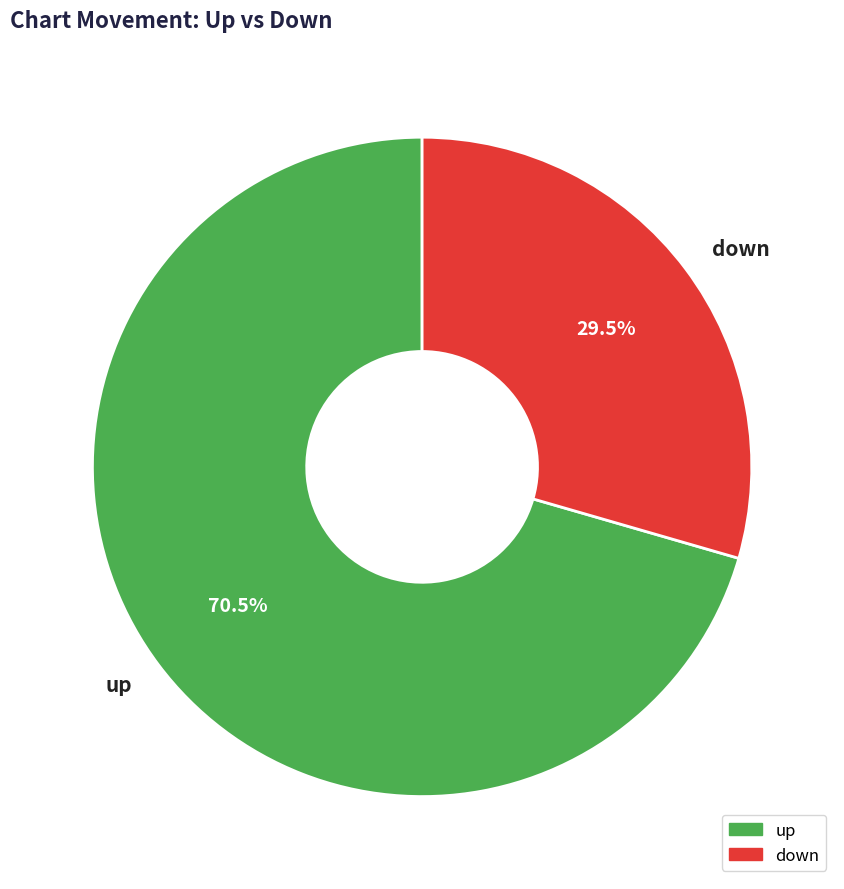

Is there any slice that represents more than half of the pie?

Yes